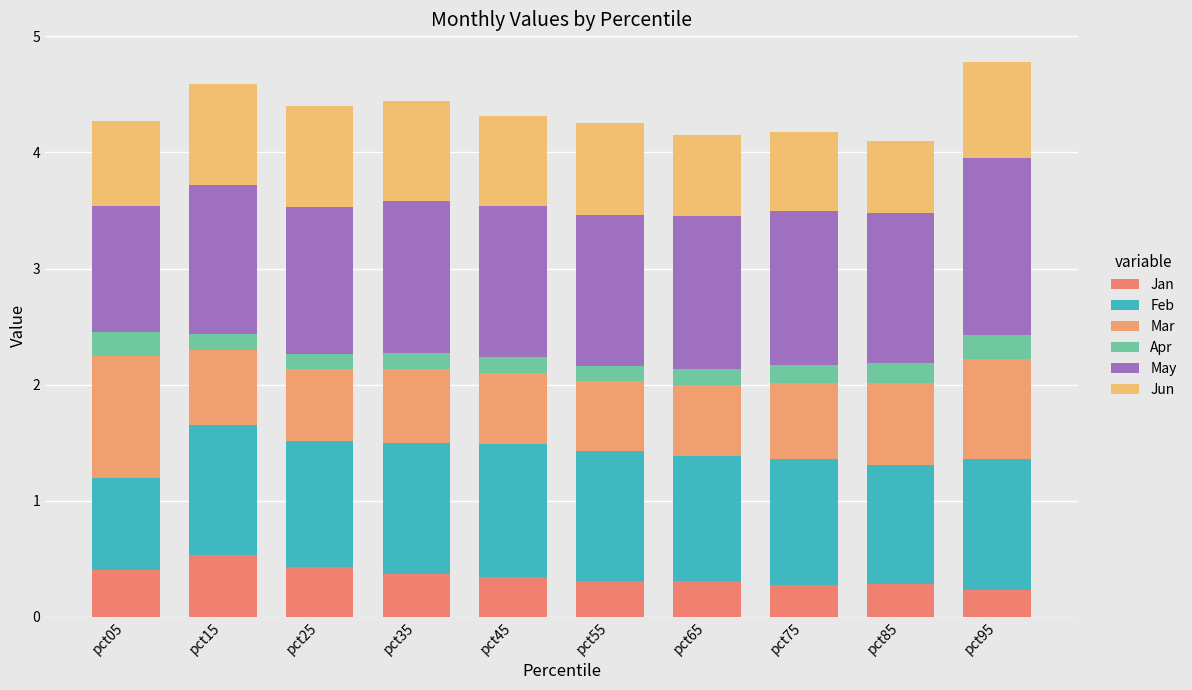

Count the May values in the range 1 to 2.

10